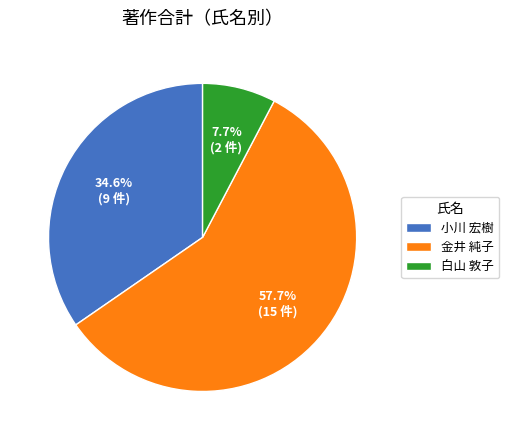

To the nearest percent, what percentage of the pie is 白山 敦子?

8%